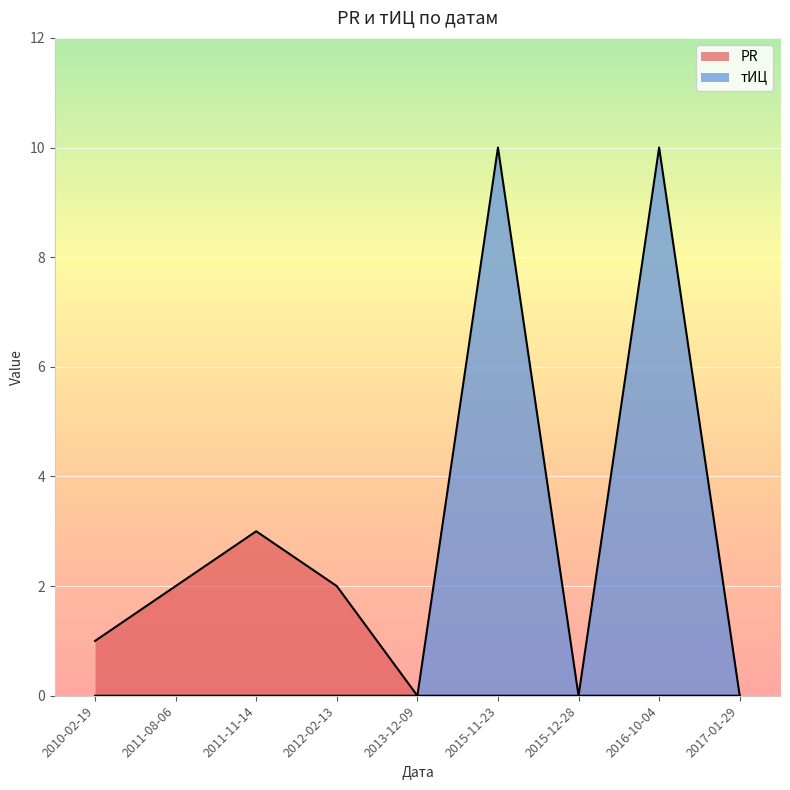

How many PR values are between 0 and 2?

8